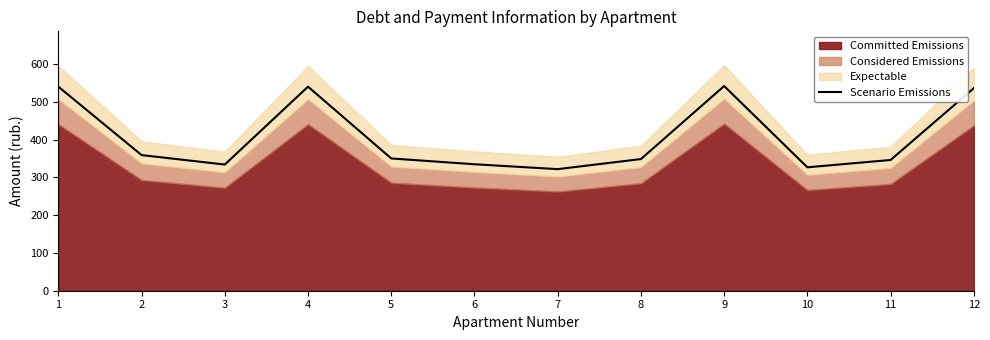

What is the minimum value shown in the chart?

321.8